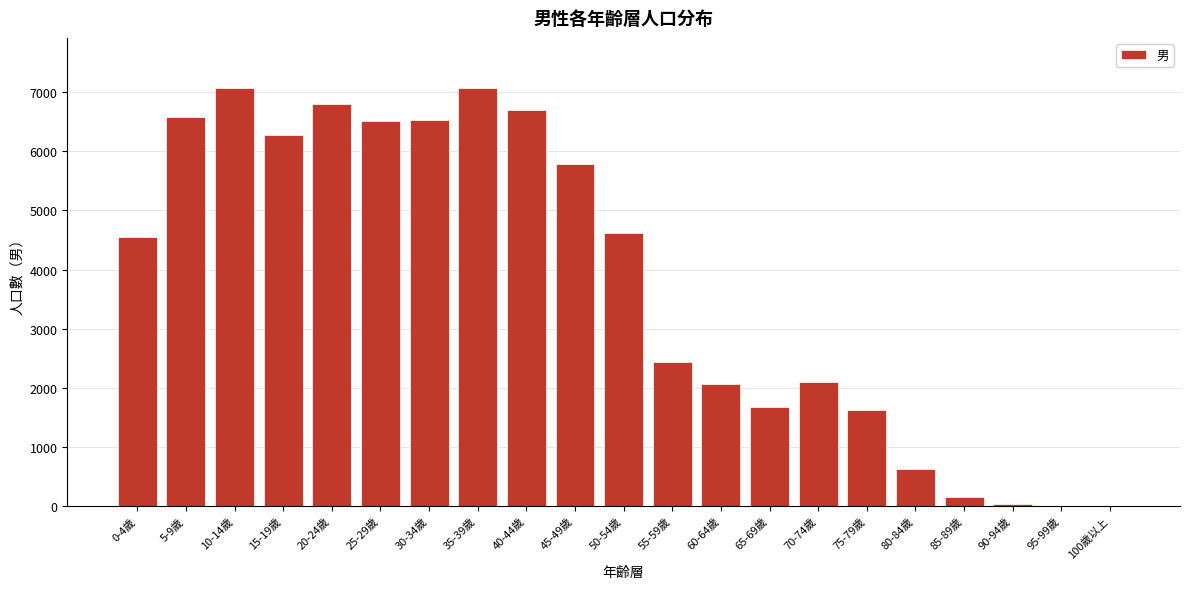

The value at 40-44歲 is 10881. True or false?

False